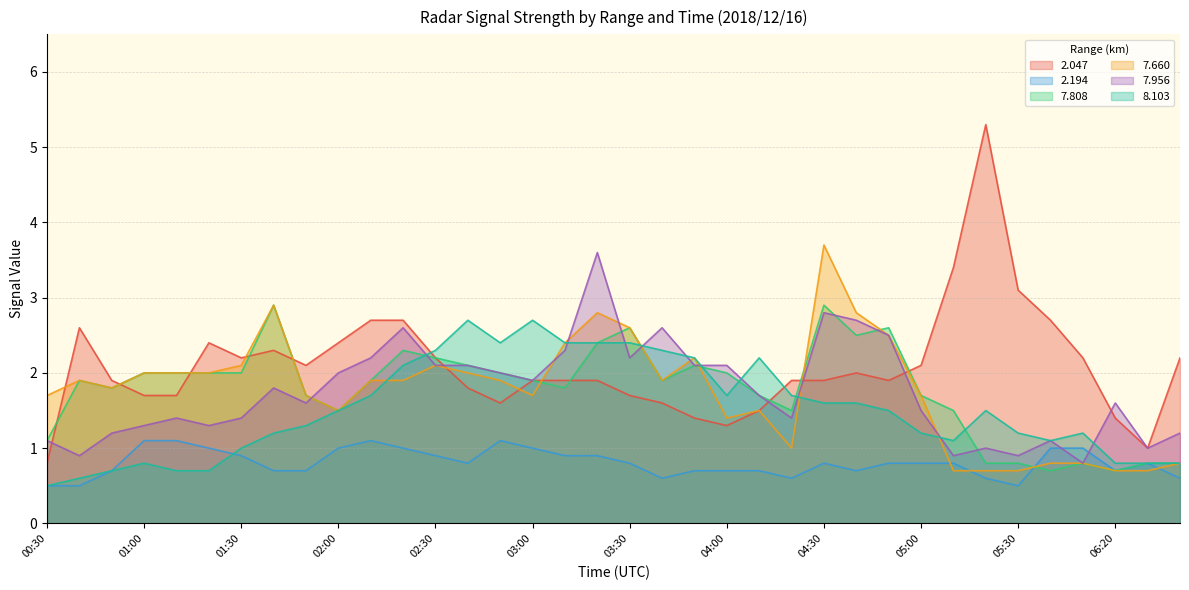

What is the label of the 3rd point from the left?

00:50